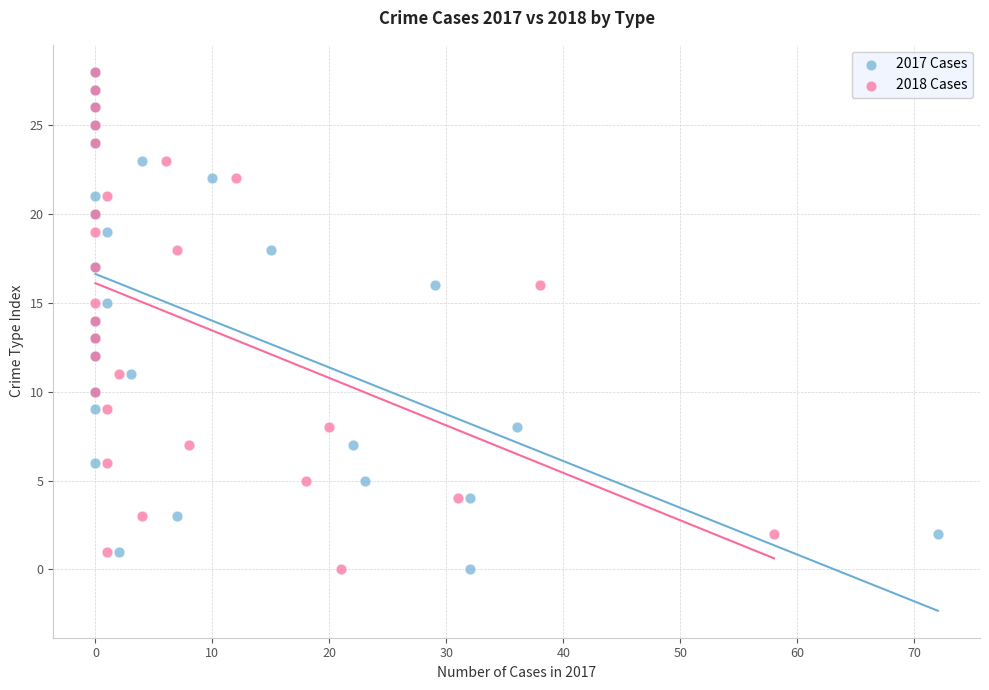

What are all the series names shown in the legend?

2017 Cases, 2018 Cases